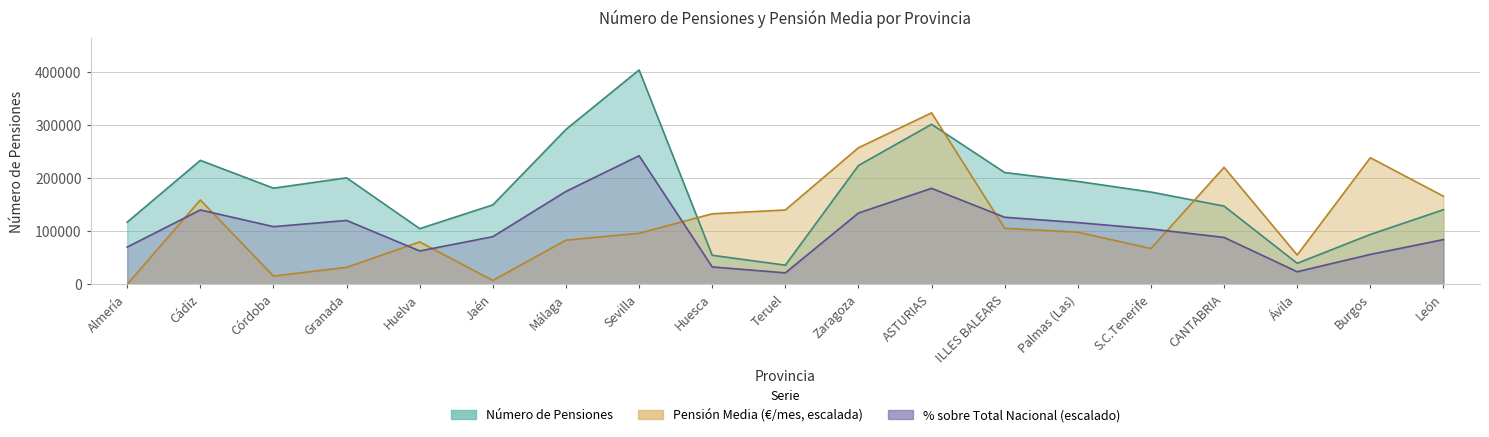

How many lines are shown in the chart?

3